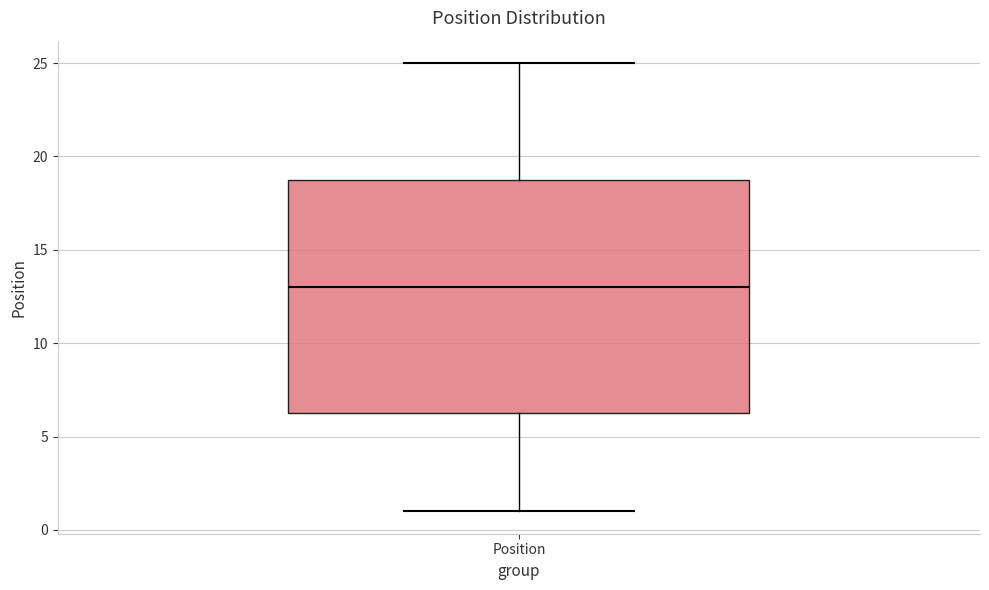

Read this box plot against the y-axis: the position of the median line, the range covered by the box, and the ends of both whiskers. The values are not printed on the chart, so give them approximately, as read against the axis.

median 13.0, box 6.5 to 19.0, whiskers 1.0 to 25.0